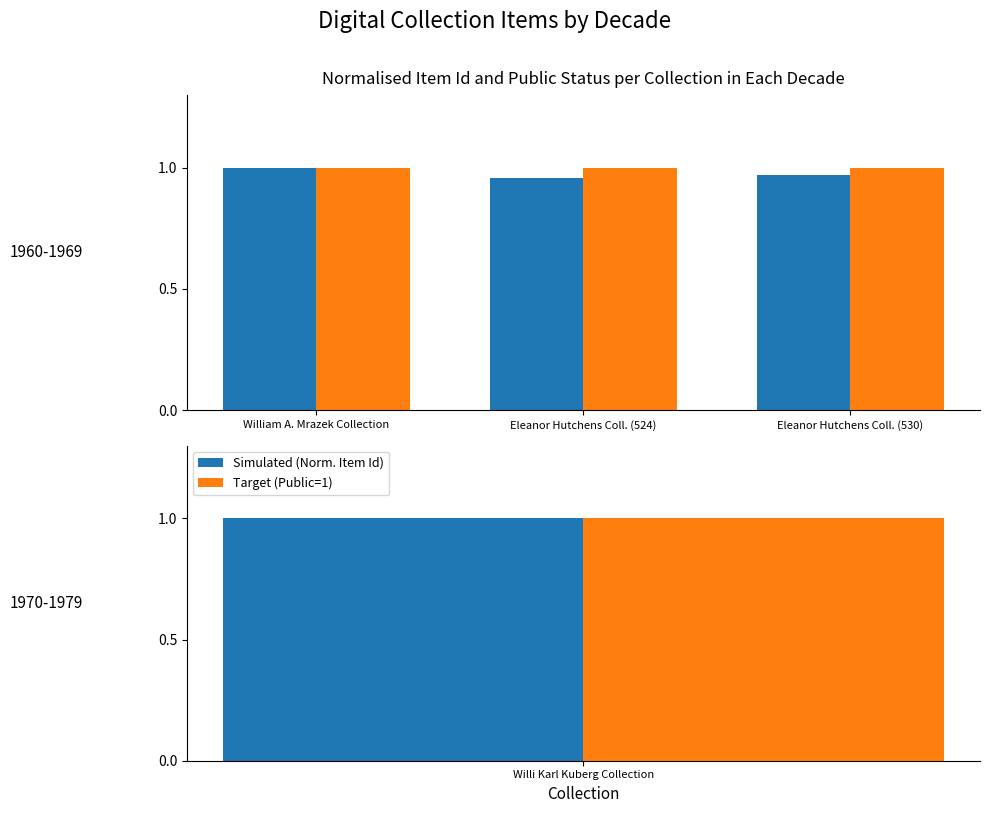

Between Eleanor Hutchens Coll. (530) and William A. Mrazek Collection, which is larger?

William A. Mrazek Collection